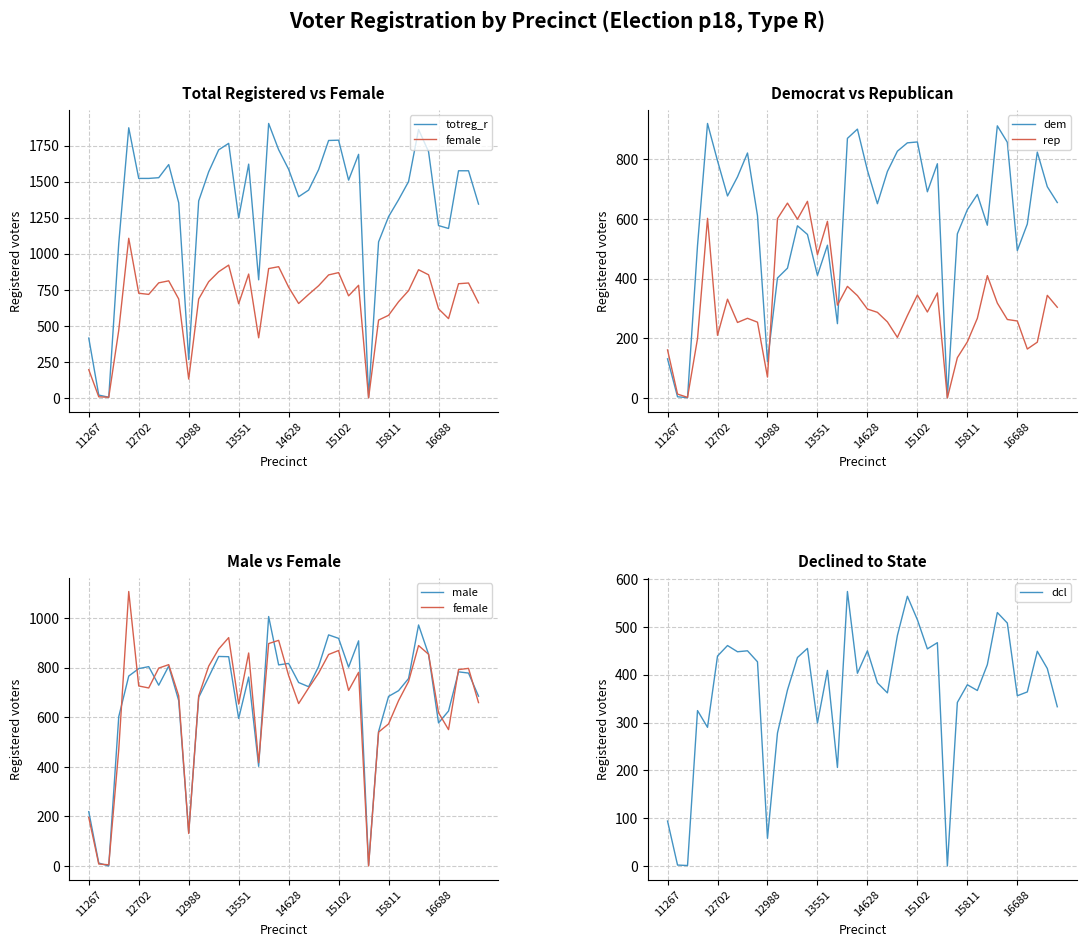

Reading left to right, what are all the values shown in this chart?

totreg_r: 415	20	5	1071	1873	1522	1522	1527	1618	1353	266	1366	1568	1720	1765	1248	1621	819	1903	1721	1585	1395	1441	1583	1785	1787	1510	1689	3	1082	1257	1374	1500	1861	1708	1195	1175	1575	1575	1344
female: 196	8	5	469	1107	726	718	798	812	686	131	686	806	875	921	653	859	417	897	910	768	655	718	778	853	869	708	781	0	540	573	667	744	889	854	618	550	792	797	659
dem: 131	4	1	511	920	795	677	741	821	611	122	402	435	577	548	411	512	249	870	901	763	651	759	827	855	858	691	785	1	550	631	682	579	912	857	494	583	824	708	655
rep: 161	13	2	199	602	210	331	253	267	254	70	601	653	599	659	480	592	311	374	343	298	287	255	203	276	345	288	352	0	135	188	267	410	318	263	258	164	187	344	304
male: 219	12	0	602	766	796	804	729	806	667	135	680	762	845	844	595	762	402	1006	811	817	740	723	805	932	918	802	908	3	542	684	707	756	972	854	577	625	783	778	685
dcl: 94	2	1	325	290	439	461	448	450	427	58	278	368	436	455	299	409	206	574	403	450	383	362	482	564	515	454	467	0	342	379	367	421	530	508	356	364	449	413	333